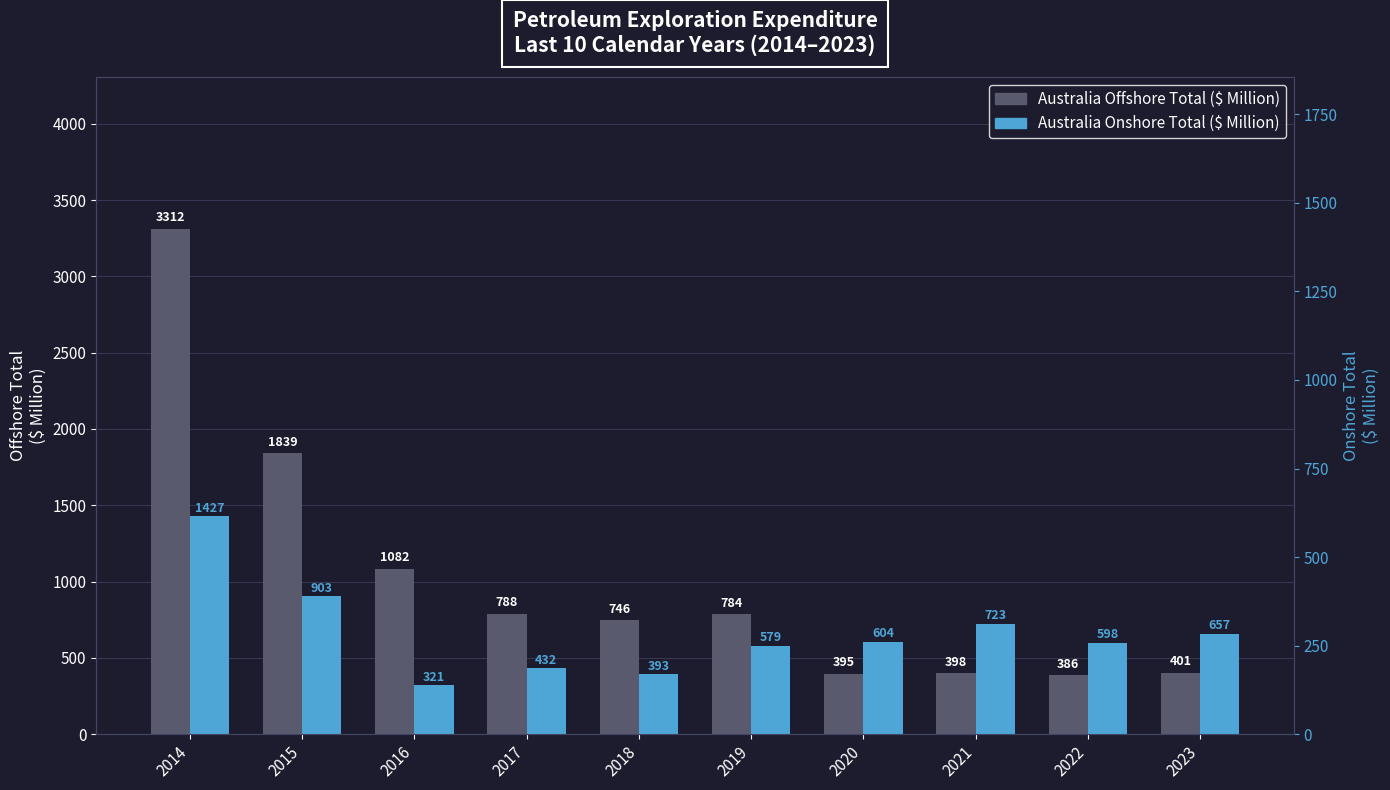

List the series in order of their overall mean, highest first.

Australia Offshore Total ($ Million), Australia Onshore Total ($ Million)